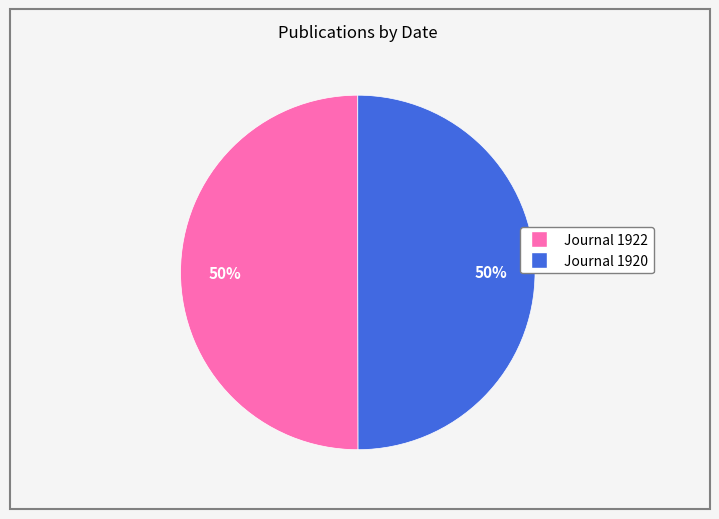

Approximately how many times larger is the value at Journal 1920 compared to Journal 1922?

1.0